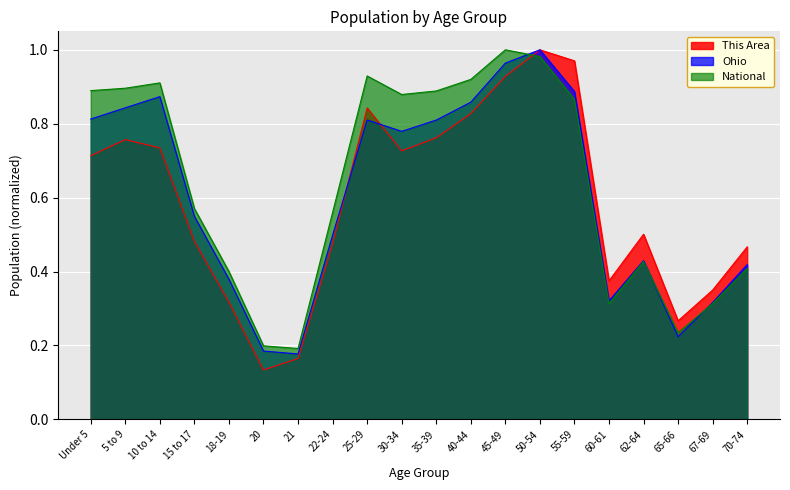

What is the spread (max minus min) of values at 22-24?

0.1